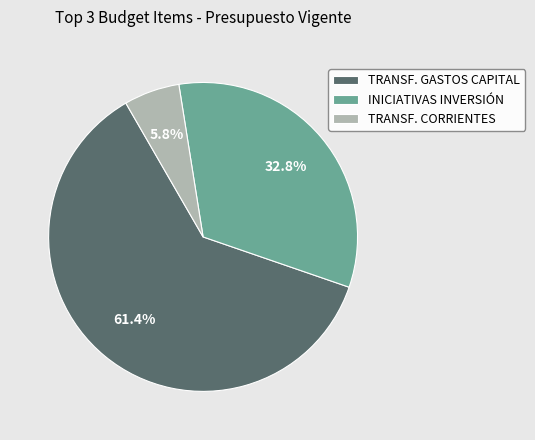

Combined, do TRANSF. GASTOS CAPITAL and INICIATIVAS INVERSIÓN account for over 50%?

Yes